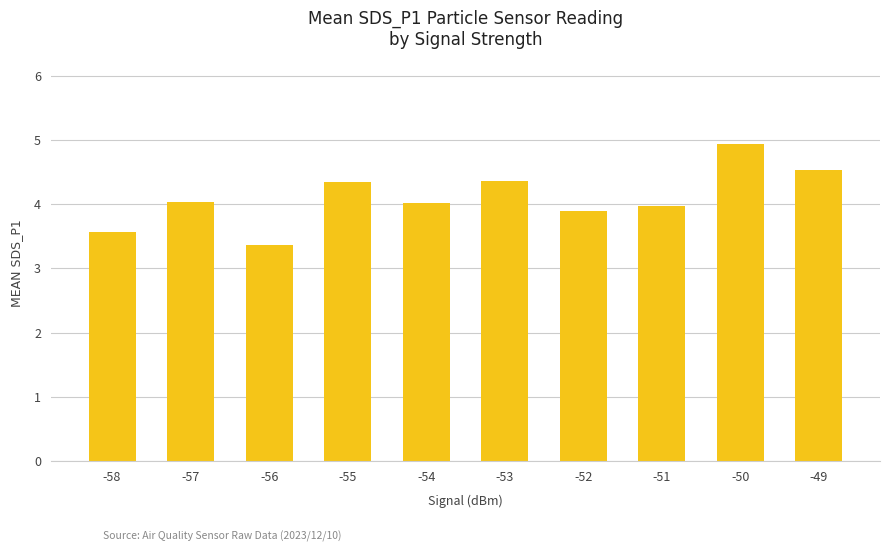

What is the difference between the maximum and minimum values?

1.6